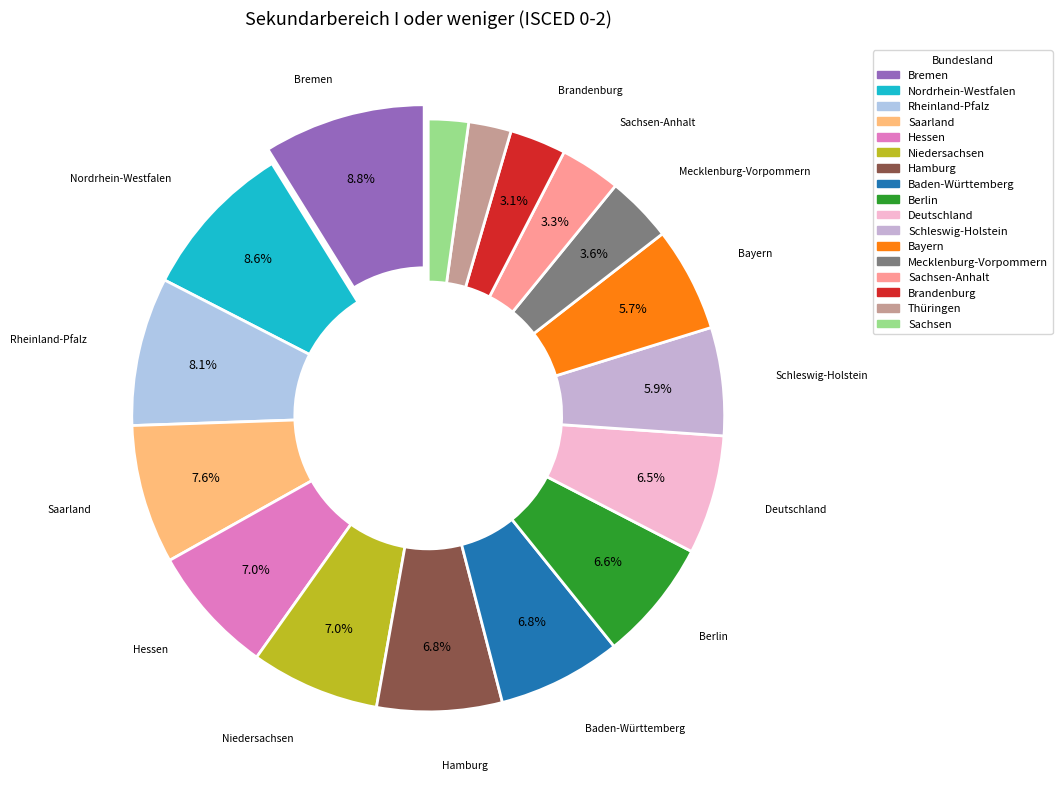

To the nearest percent, what percentage of the pie is Deutschland?

6%